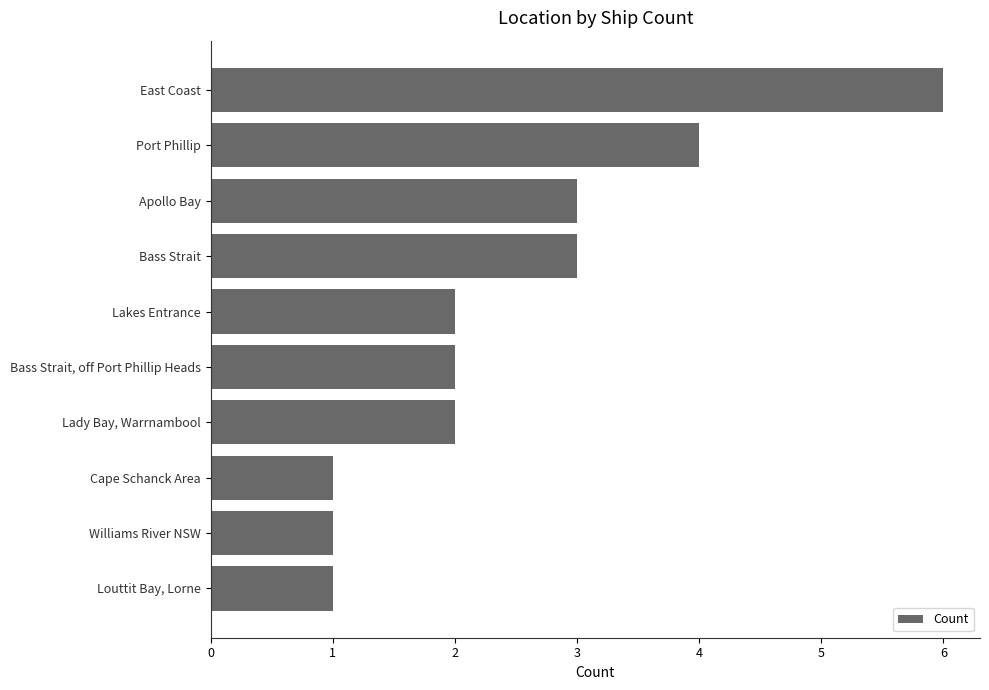

What is the minimum value shown in the chart?

1